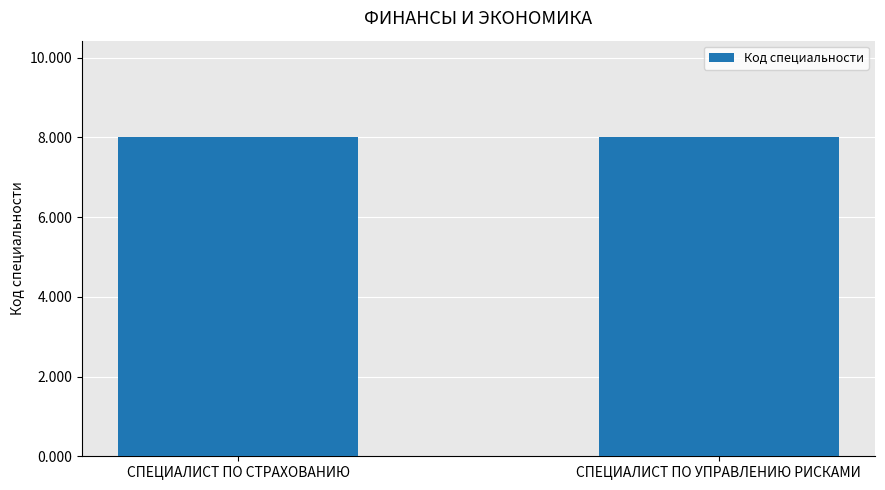

What is the average value?

8.0